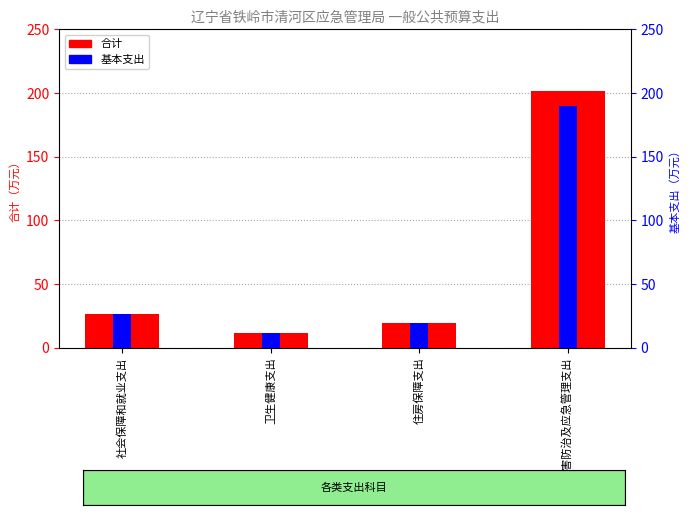

What is the average value of the 基本支出 series?

62.0